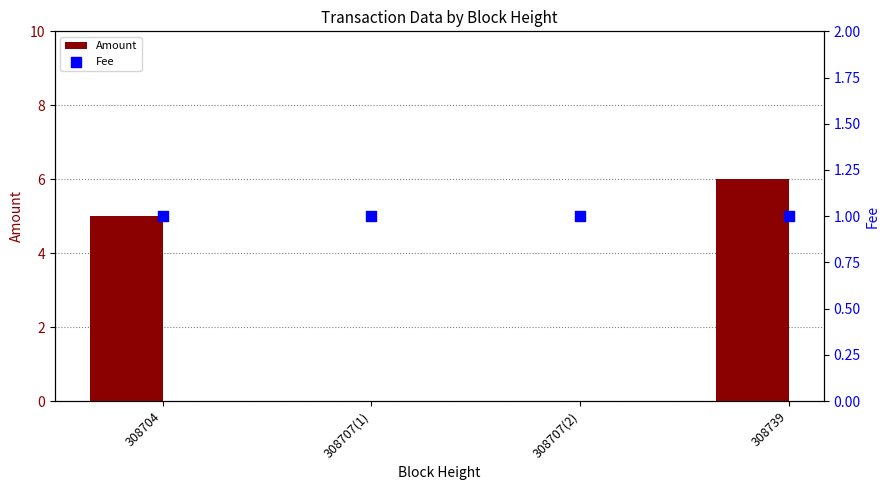

Is the value of Fee at 308704 greater than the value of Amount at 308739?

No